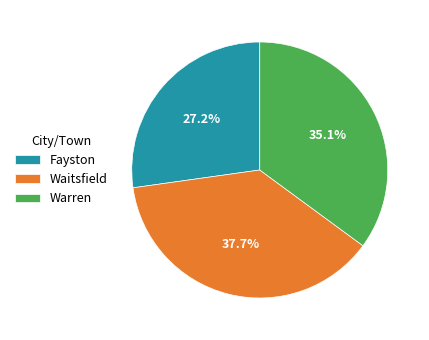

The Waitsfield slice represents 38% of the pie. True or false?

True